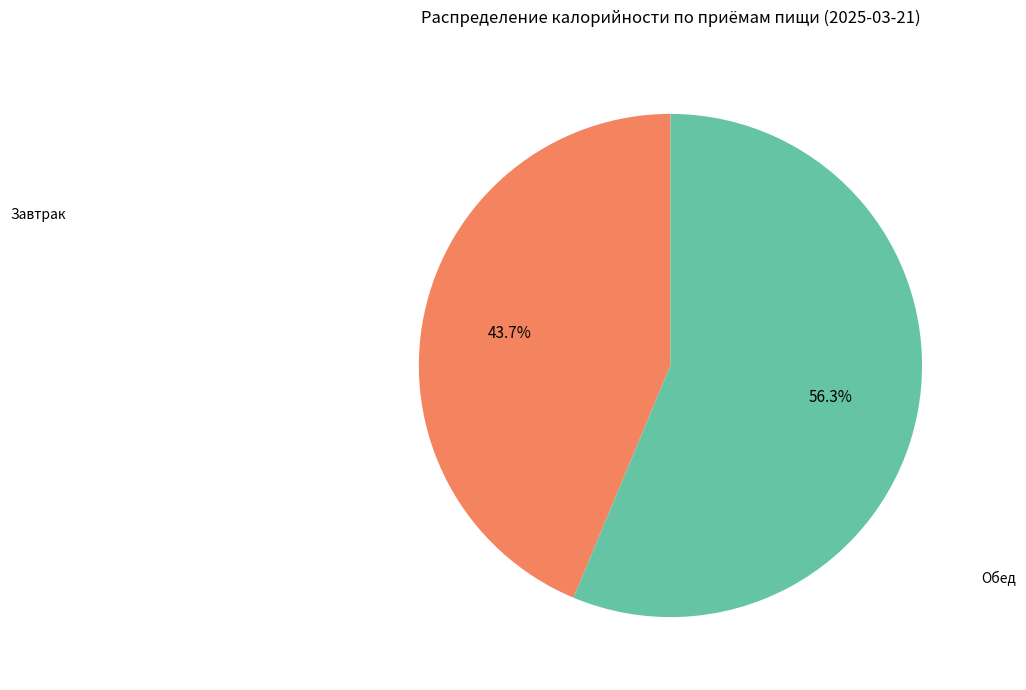

Is there any slice that represents more than half of the pie?

Yes